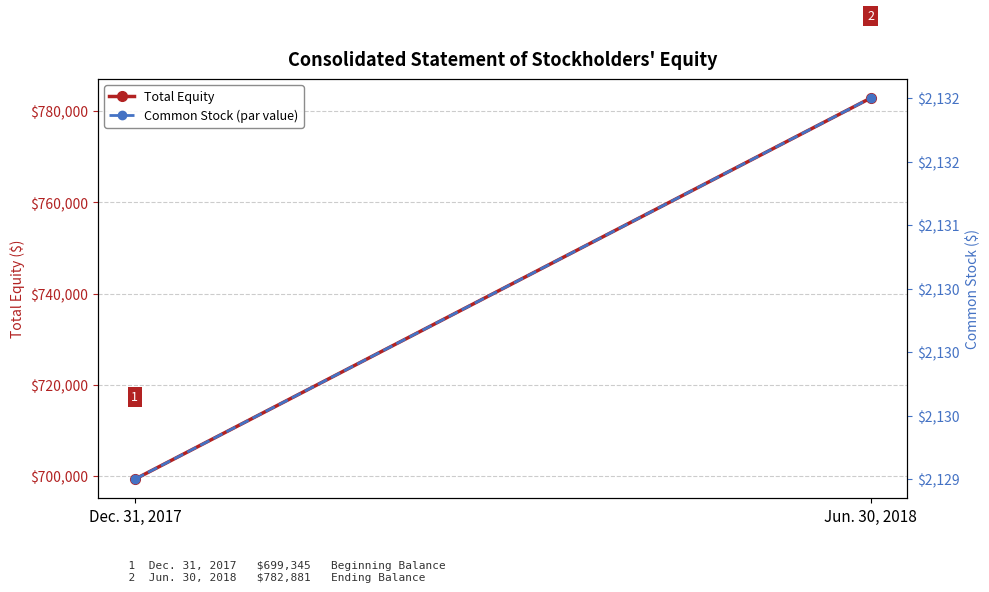

What is the total value across all series at Dec. 31, 2017?

701474